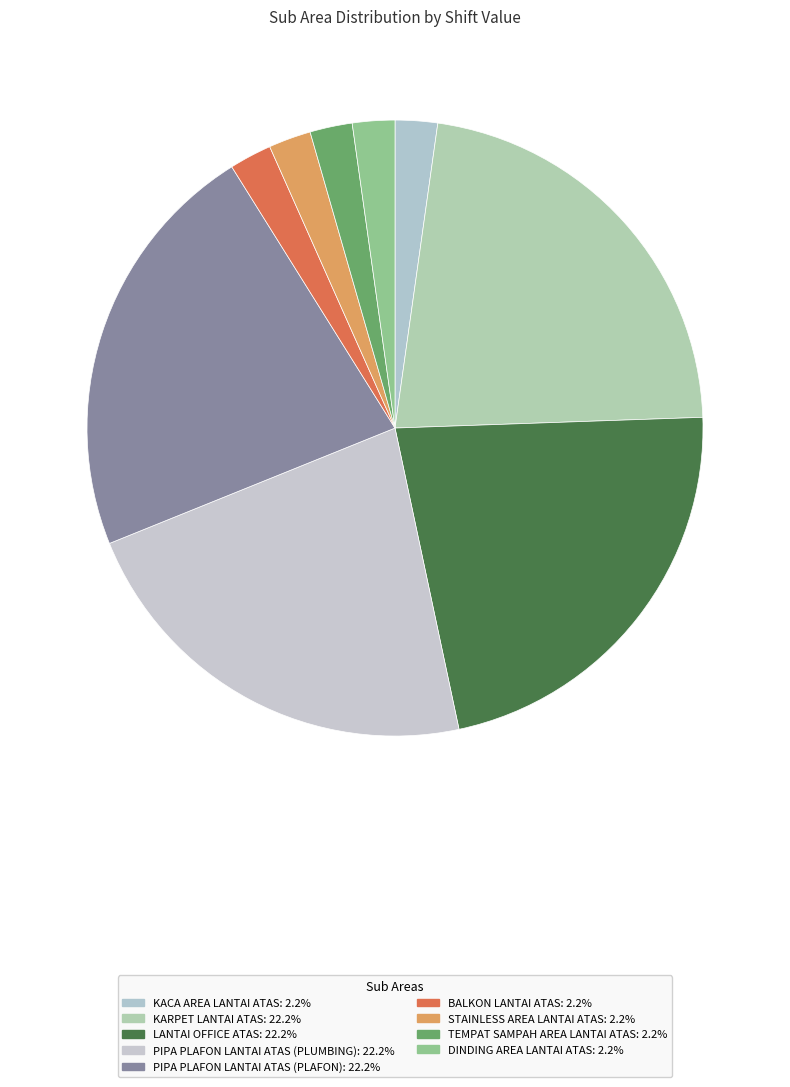

Approximately how many times larger is the value at TEMPAT SAMPAH AREA LANTAI ATAS compared to BALKON LANTAI ATAS?

1.0